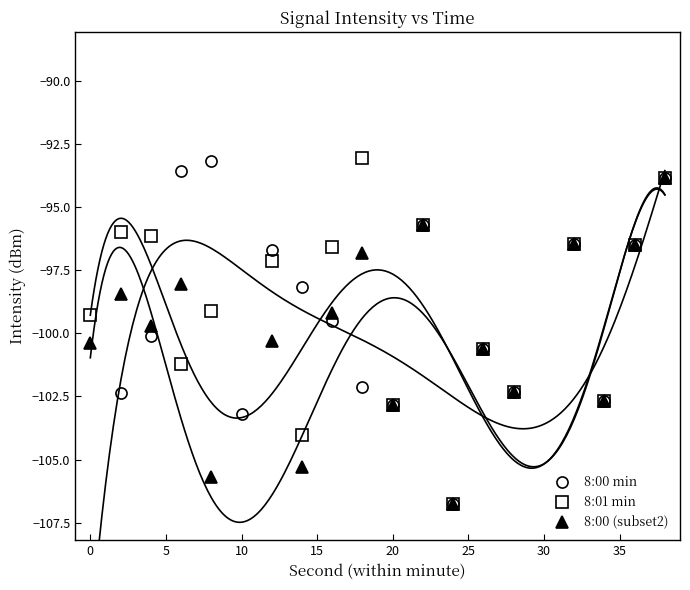

Rank the series by their average value, from highest to lowest.

8:01 min, 8:00 min, 8:00 (subset2)